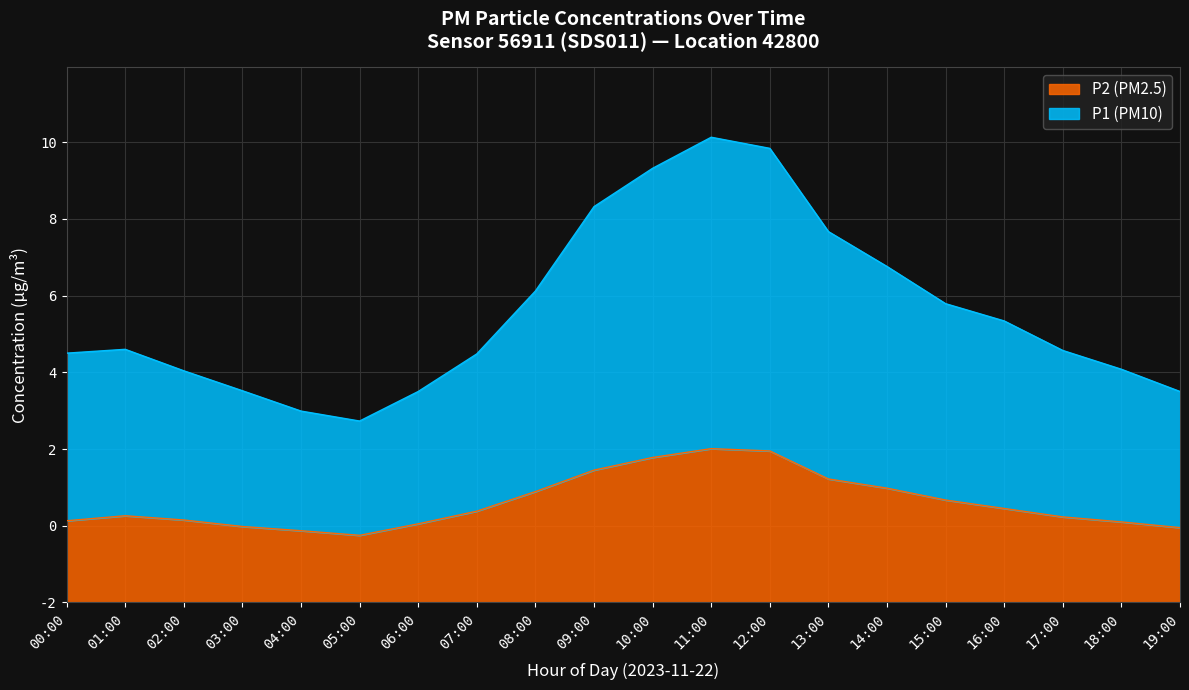

Which series has the largest total across all categories?

P1